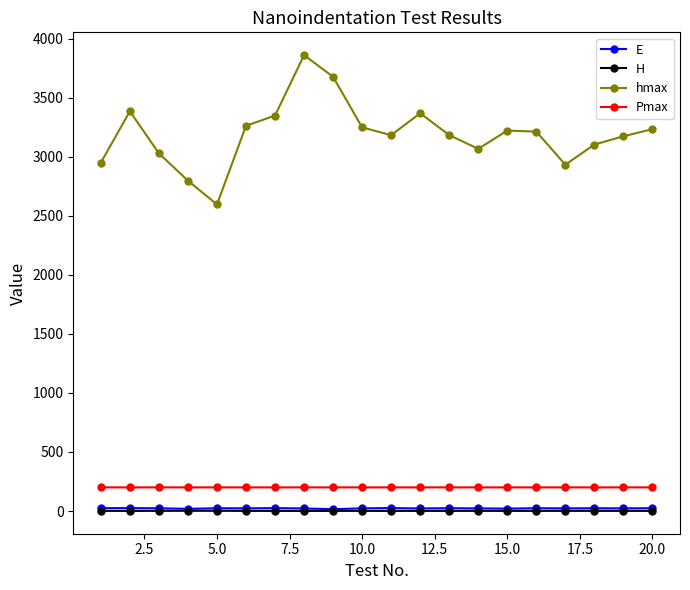

What is the maximum value shown in the chart?

3859.3